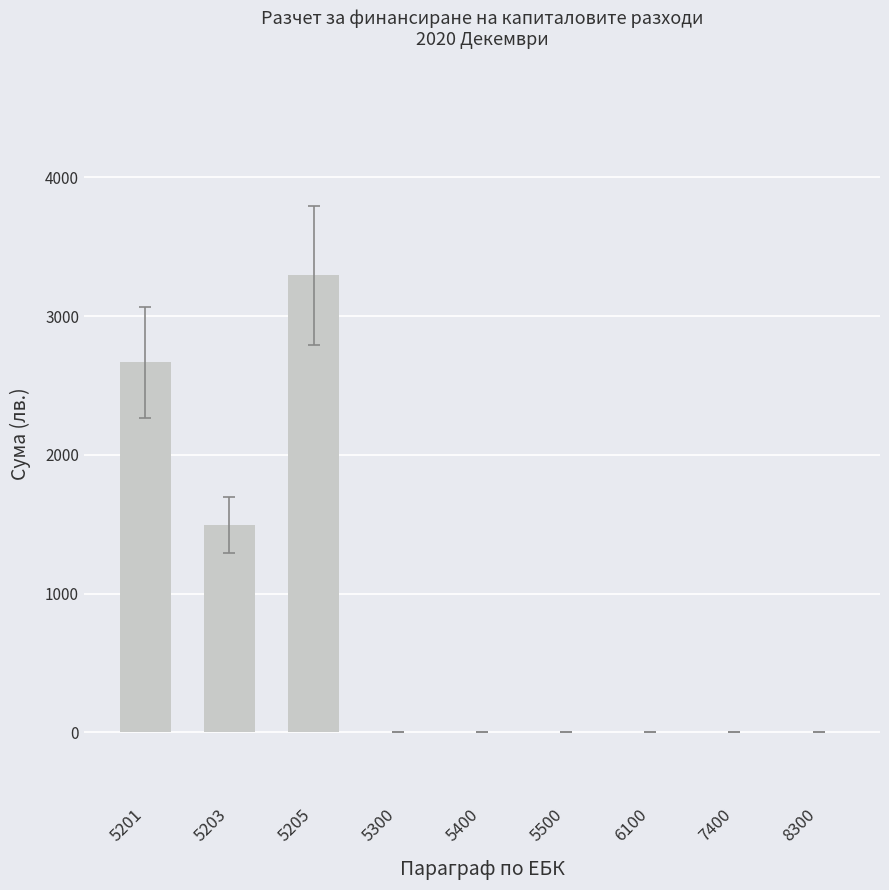

Reading left to right, what are all the values shown in this chart?

2668	1495	3293	0	0	0	0	0	0